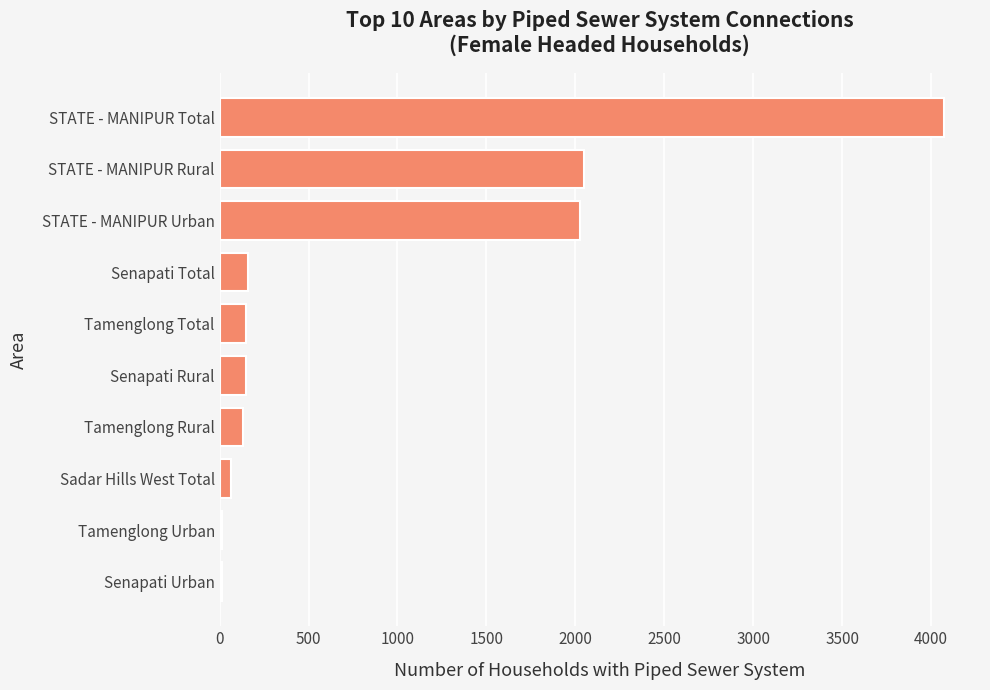

What is the difference between the maximum and minimum values?

4058